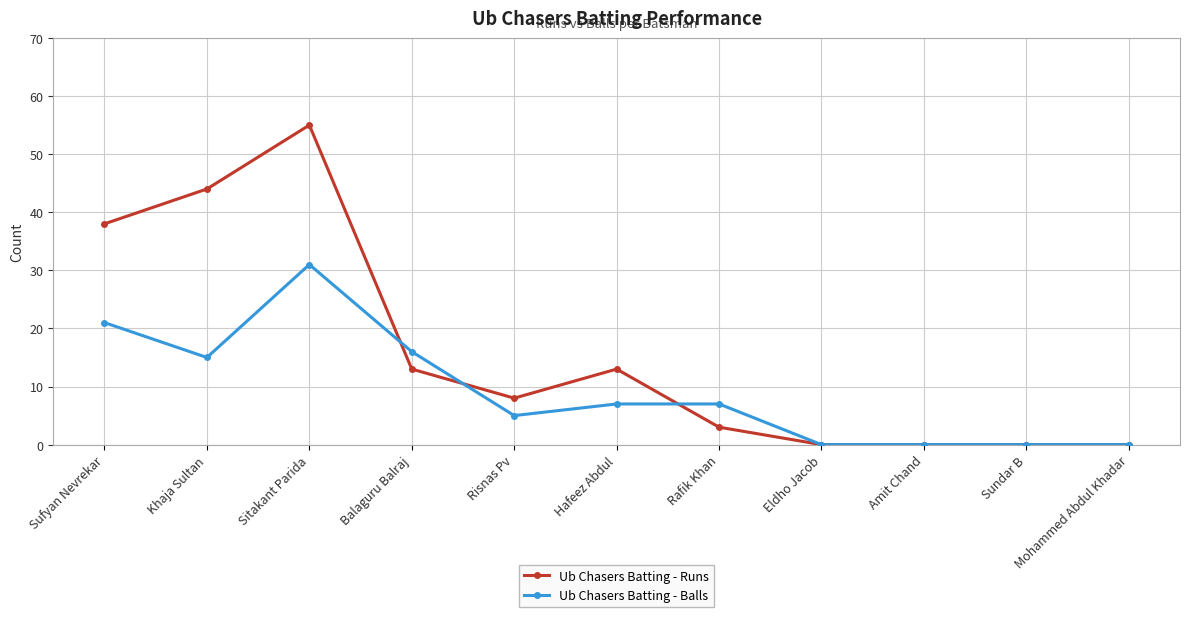

What is the total value across all series at Rafik Khan?

10